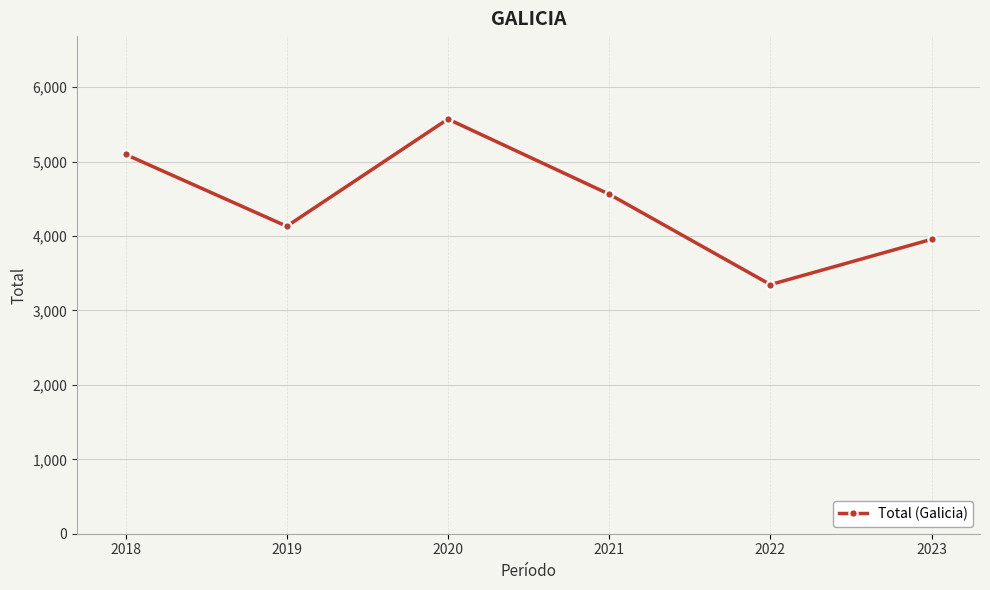

Which has a higher value, 2019 or 2018?

2018